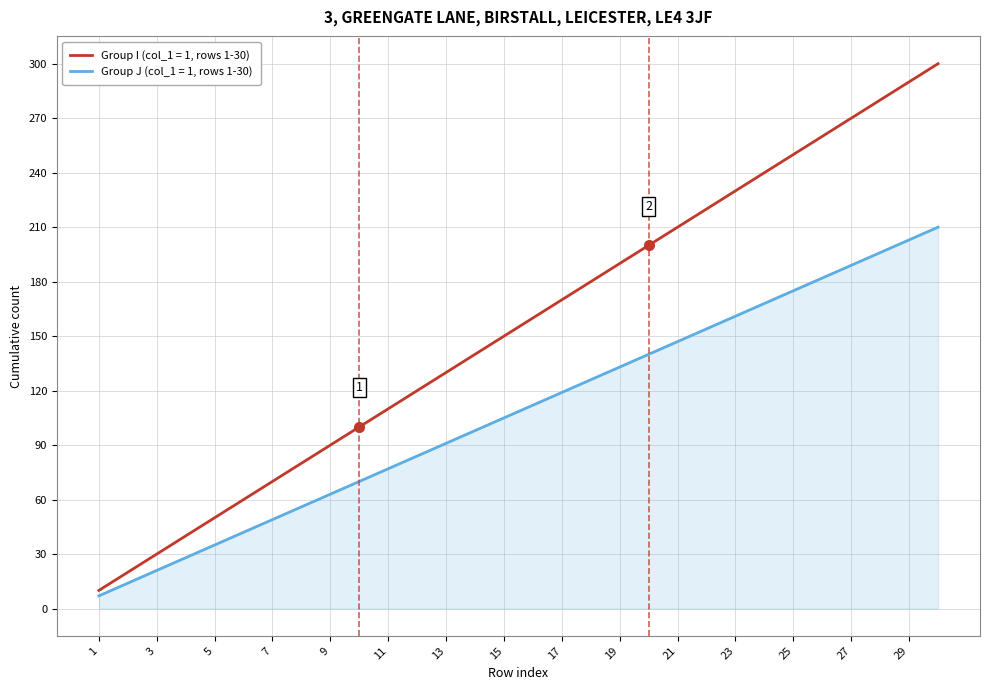

What is the smallest value displayed?

7